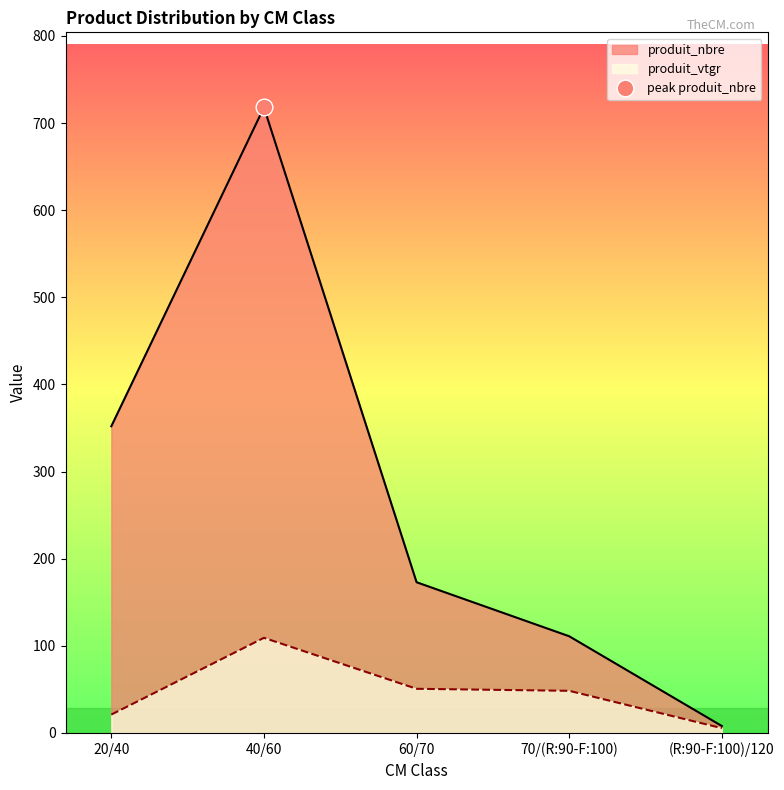

At which category is the sum across all series the highest?

40/60